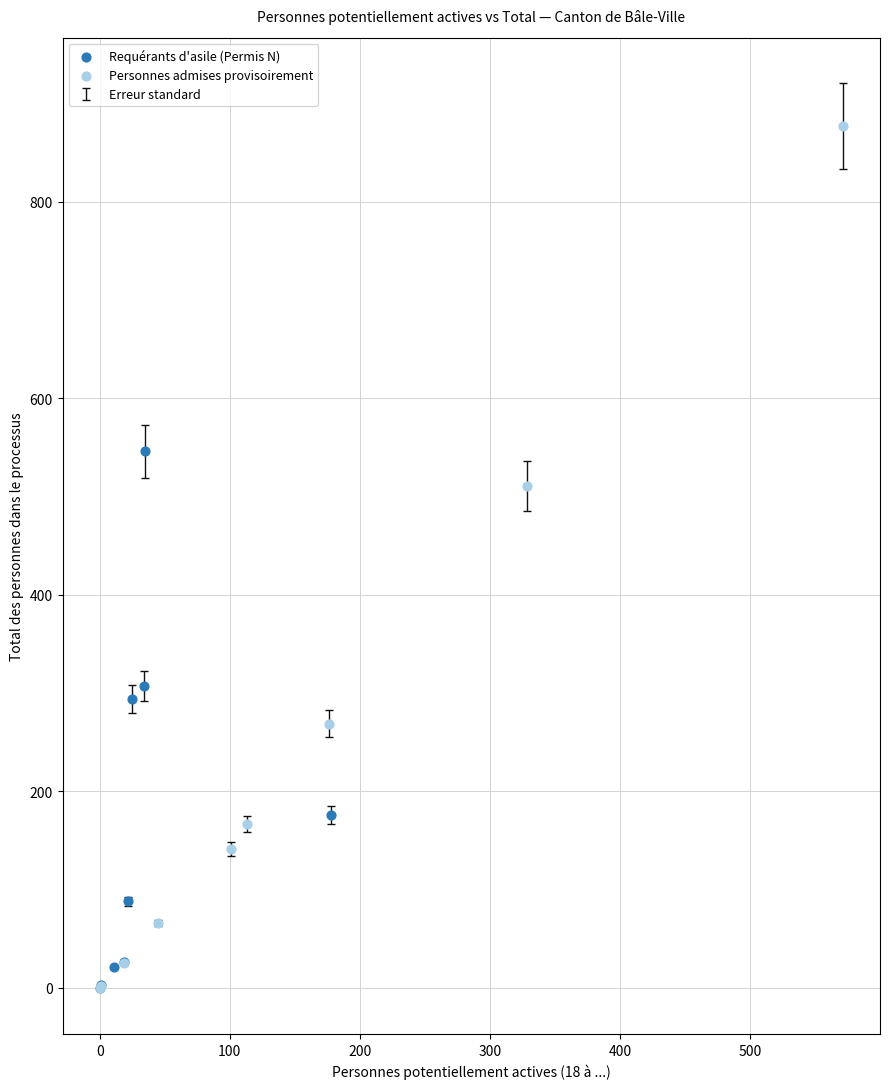

Which series has the widest spread of Y values?

Personnes admises provisoirement